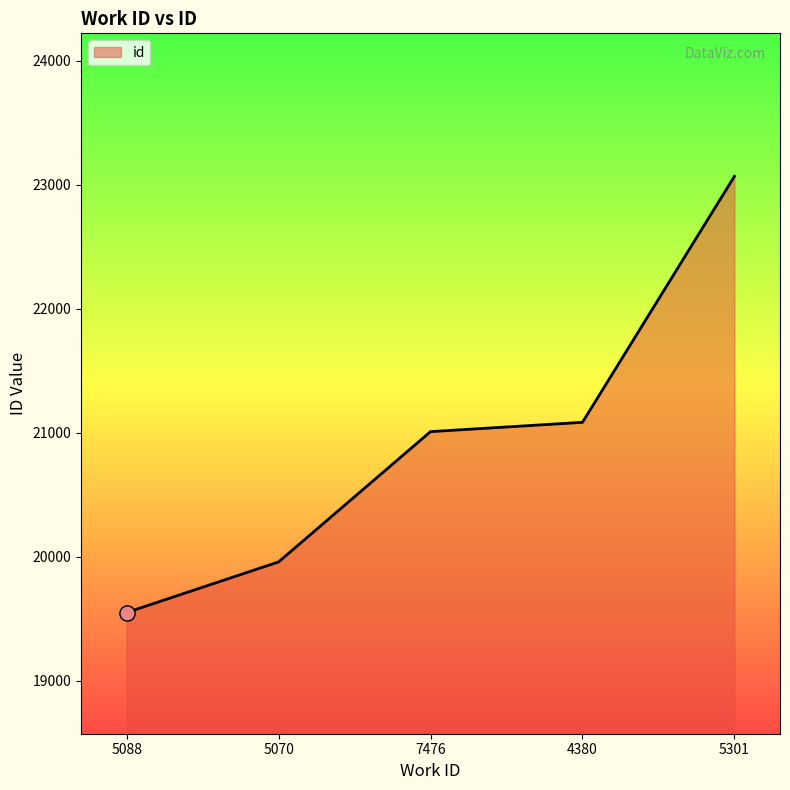

Between 4380 and 5088, which is larger?

4380